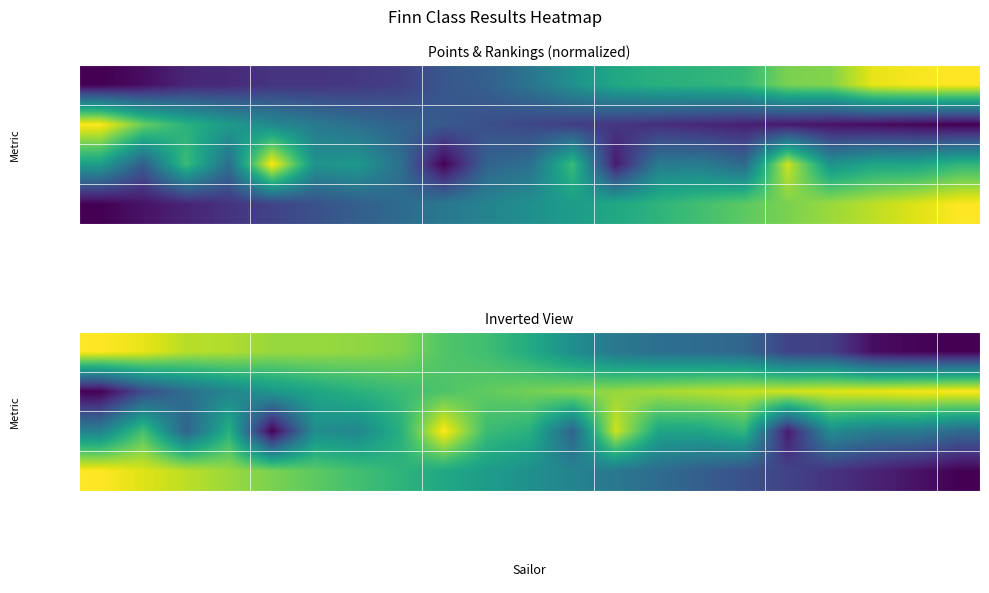

Where is Body nearest to the value 0?

Jenšík David